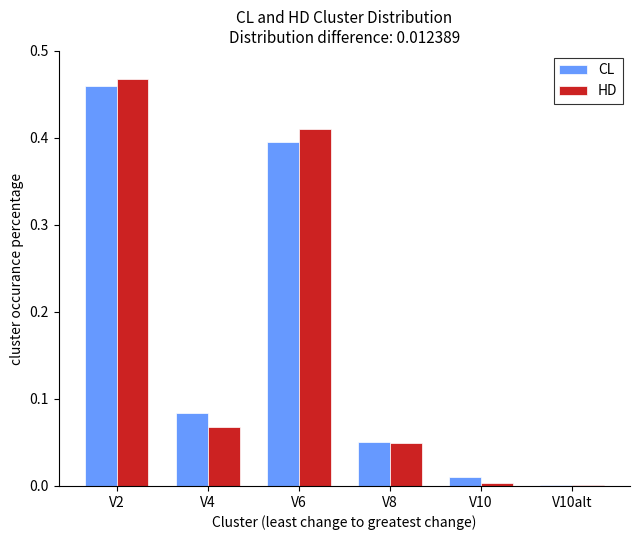

At which label is CL closest to 0?

V10alt